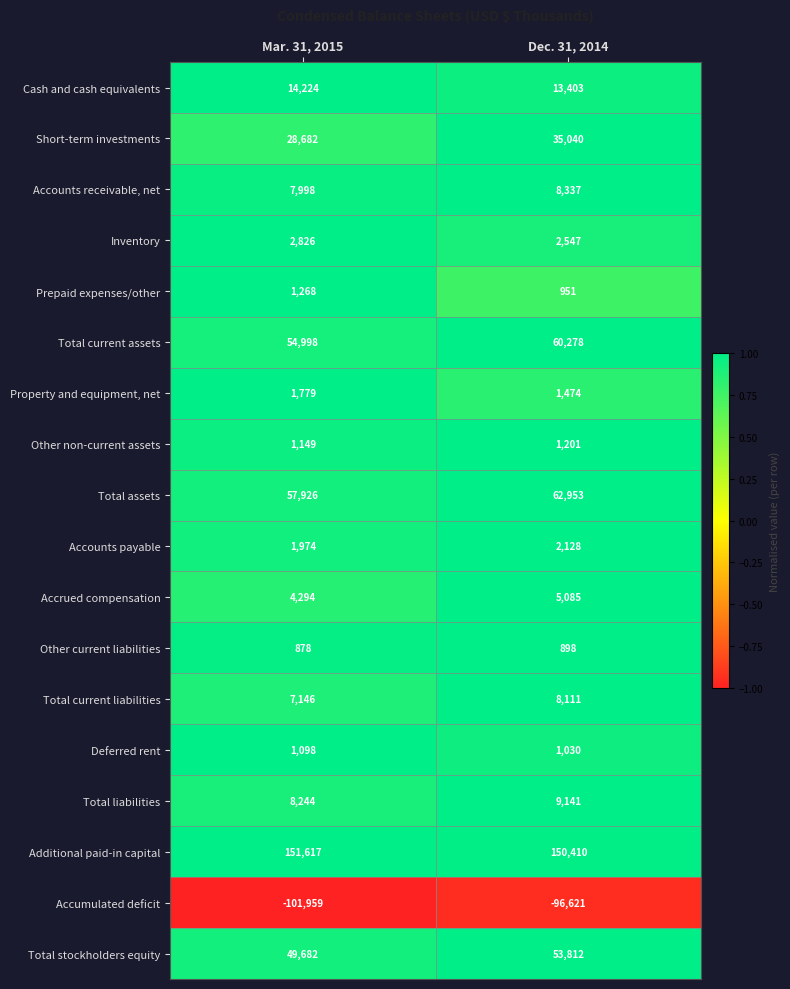

What is the total value across all series at Mar. 31, 2015?

293824